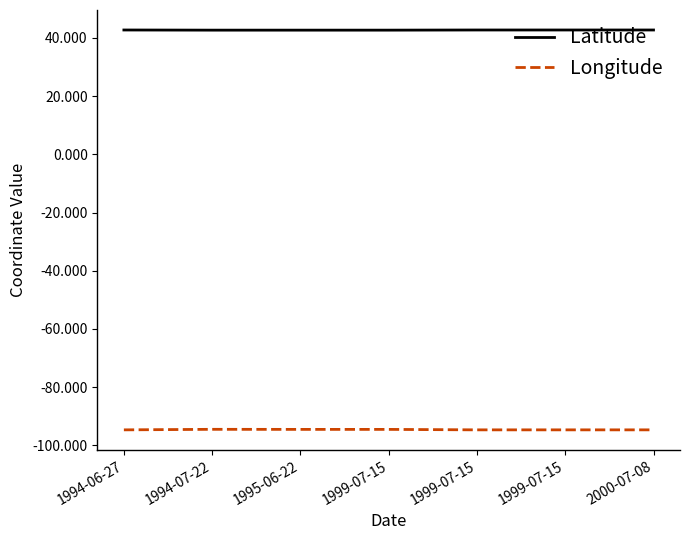

Is this an area chart (filled region under the line)?

No